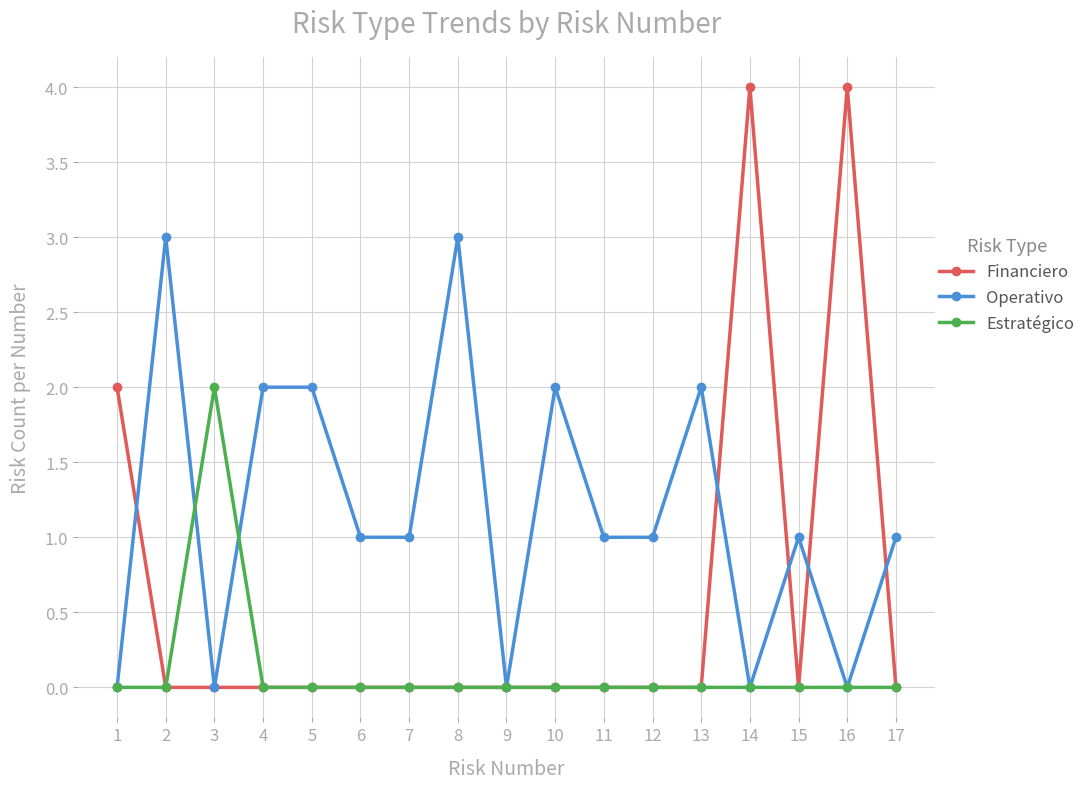

List the series in order of their peak value, lowest first.

Estratégico, Operativo, Financiero